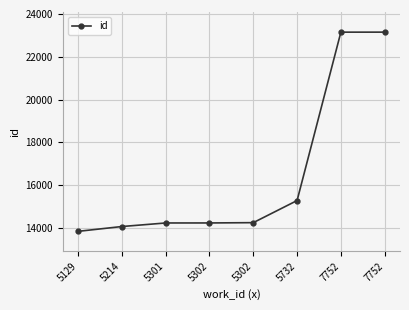

How many values are below 14248?

4